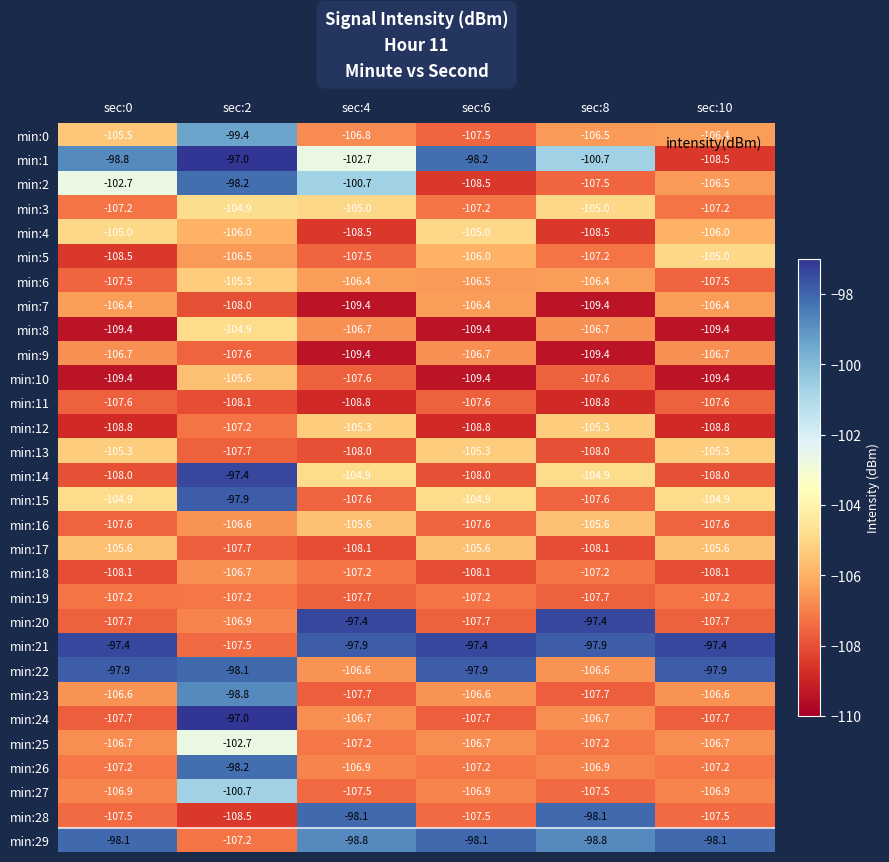

What is the total value across all series at sec:10?

-3185.8